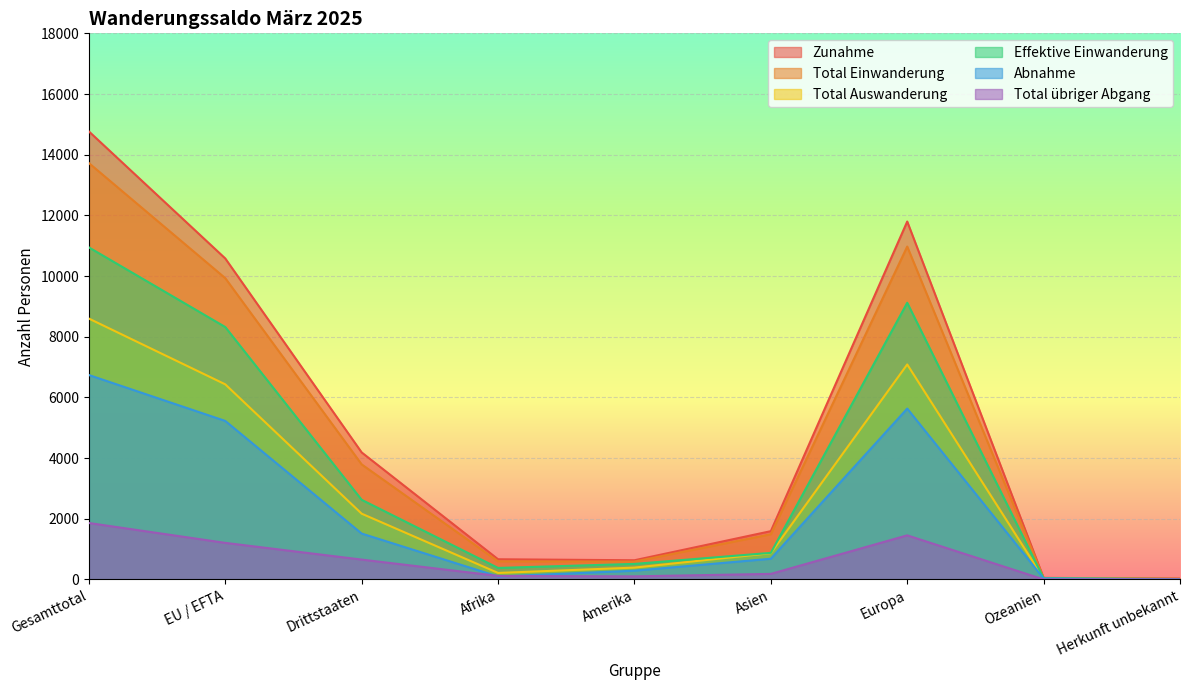

At which category does the chart reach its peak across all series?

Gesamttotal